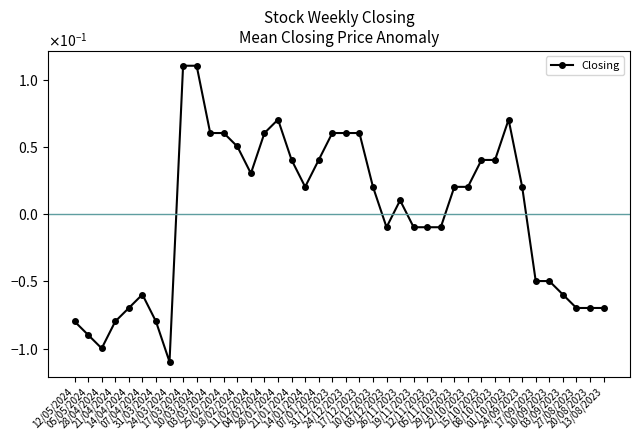

What position from the right is 27/08/2023?

3